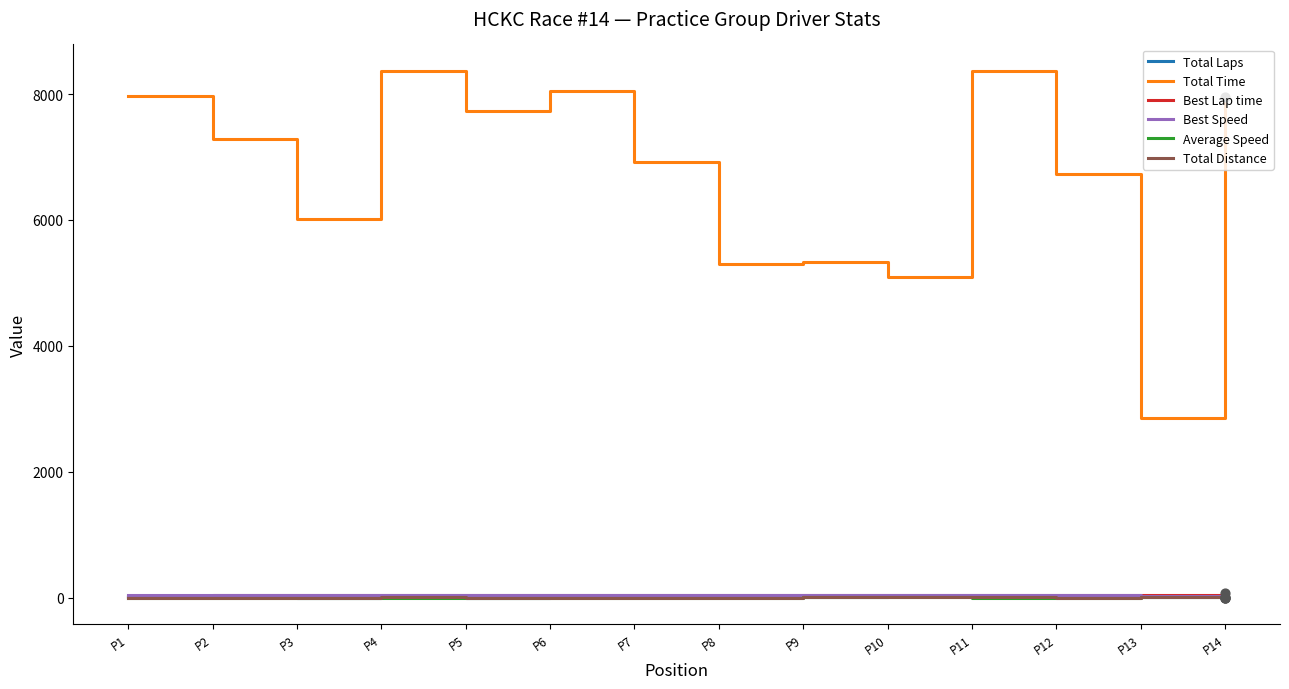

What are all the series names shown in the legend?

Total Laps, Total Time, Best Lap time, Best Speed, Average Speed, Total Distance